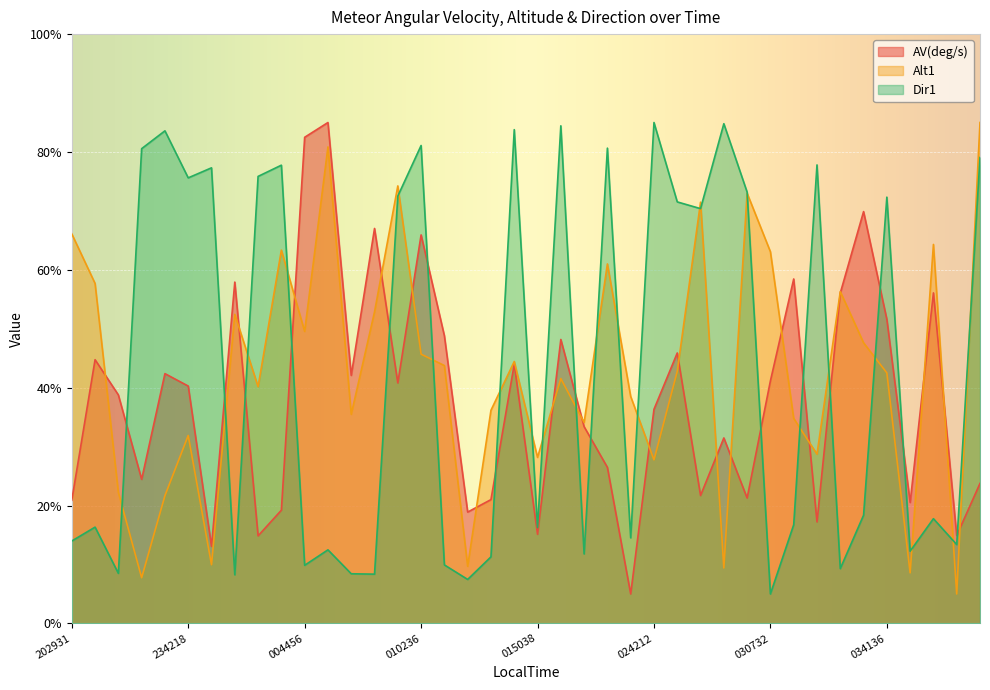

What is the total value across all series at 20200827_025724?

125.7